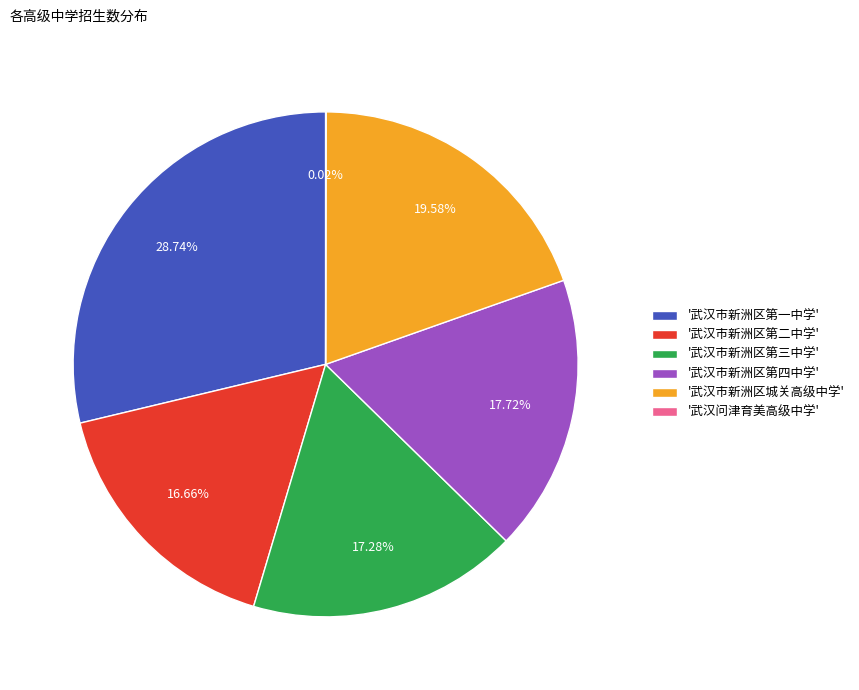

Is the sum of '武汉市新洲区第一中学' and '武汉市新洲区第三中学' greater than half?

No